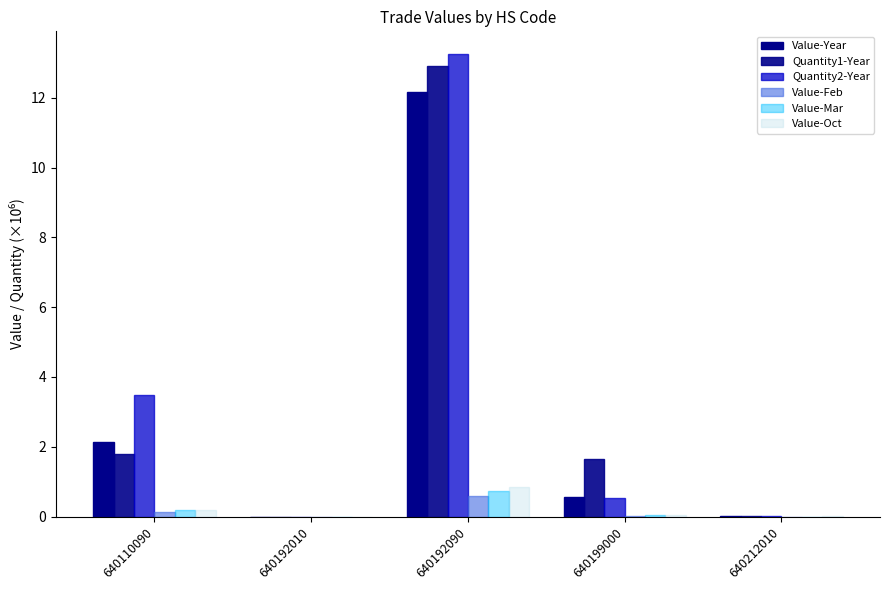

List the series in order of their peak value, lowest first.

Value-Feb, Value-Mar, Value-Oct, Value-Year, Quantity1-Year, Quantity2-Year